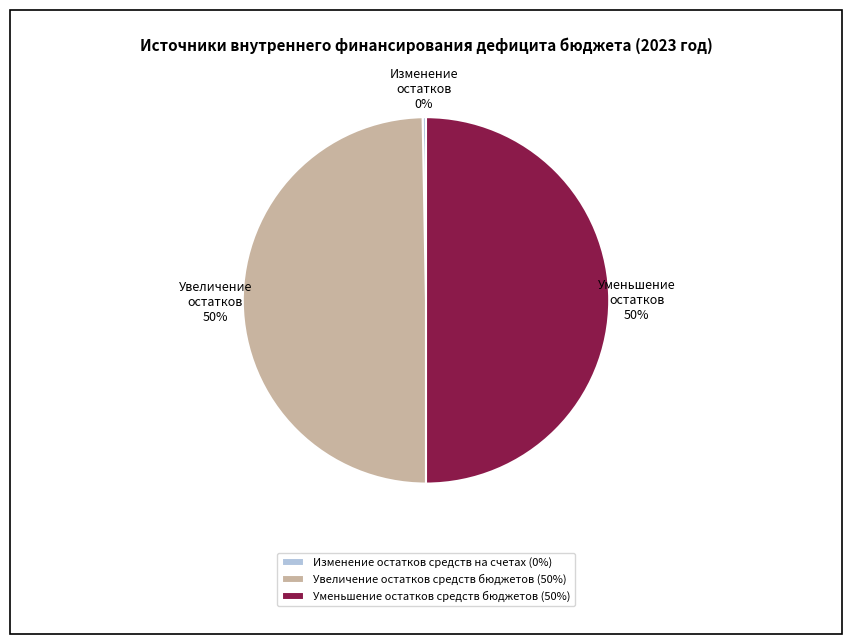

To the nearest percent, what is the combined percentage of Увеличение остатков средств бюджетов (50%) and Уменьшение остатков средств бюджетов (50%)?

100%